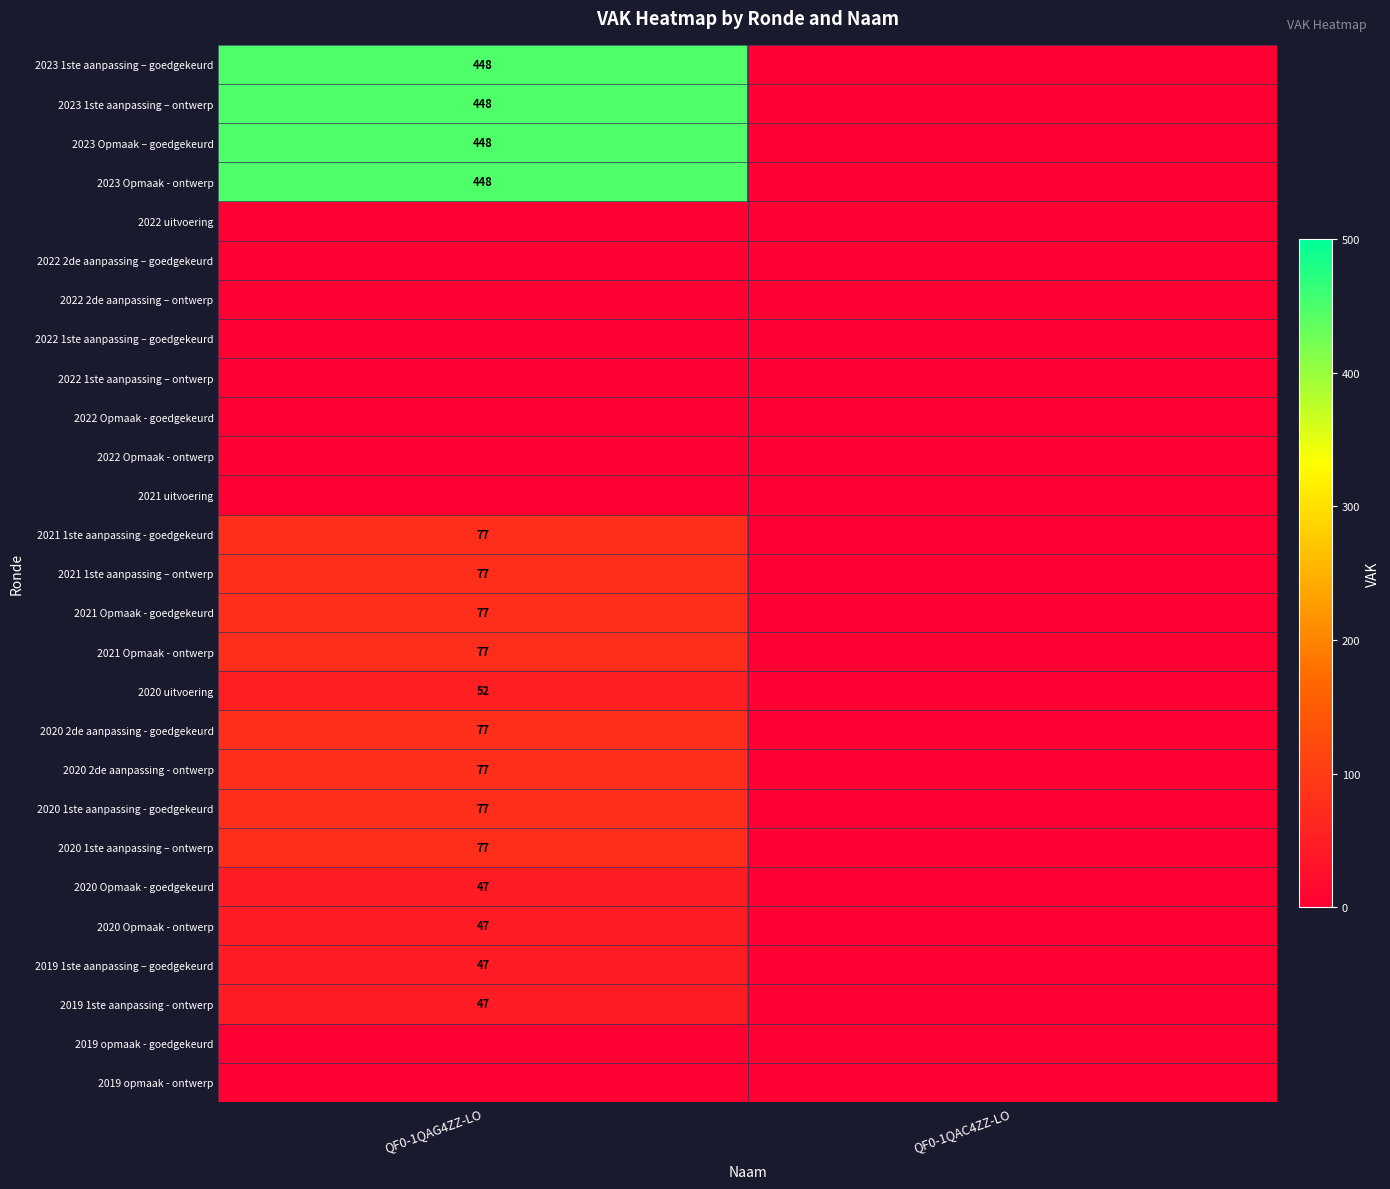

Which label corresponds to the largest value in the chart?

QF0-1QAG4ZZ-LO